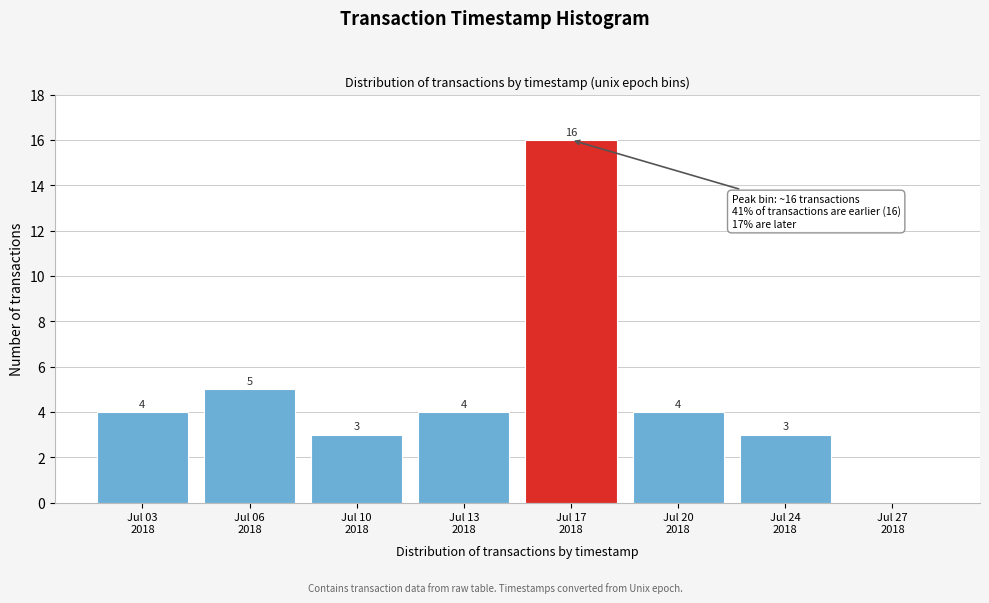

What is the sum of all values?

39